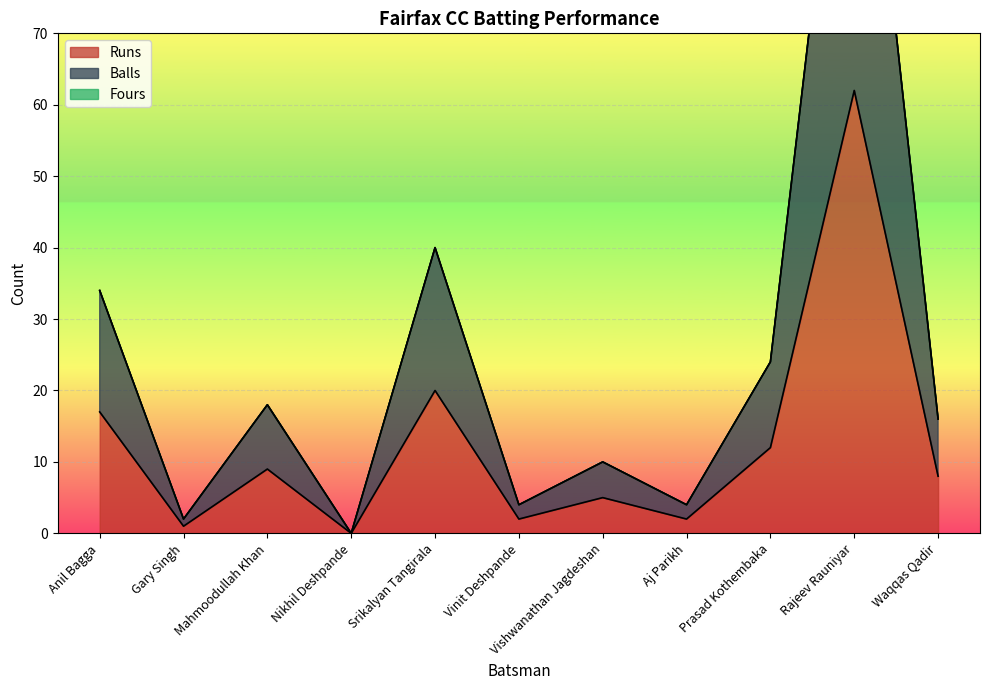

At which category is the sum across all series the highest?

Rajeev Rauniyar